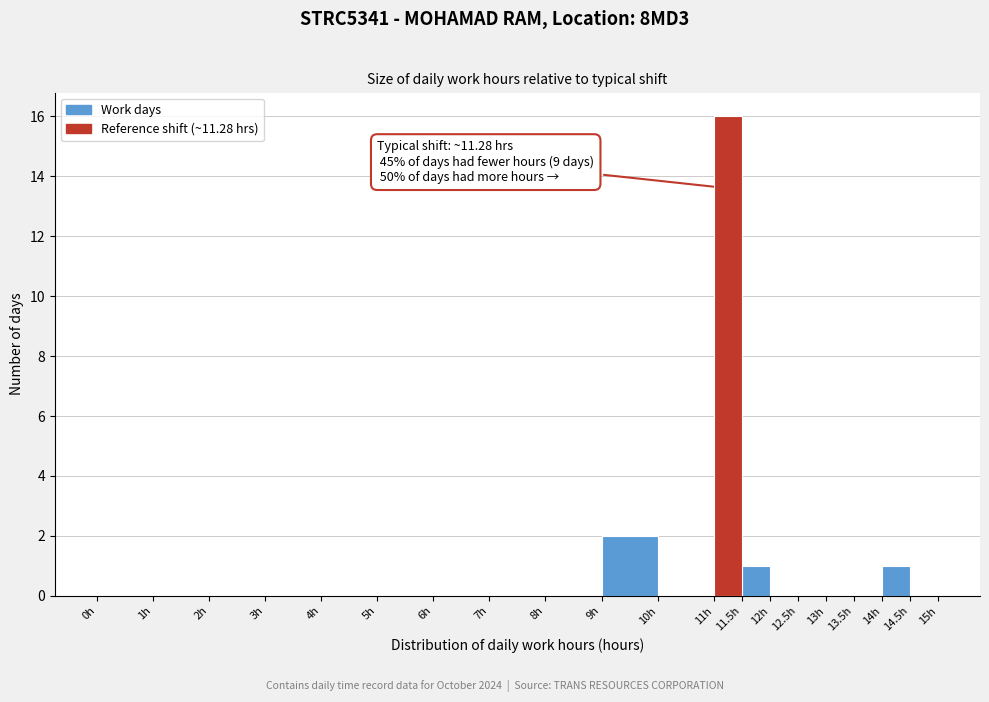

Over which range of the x-axis is the bar tallest?

11.0 to 11.5